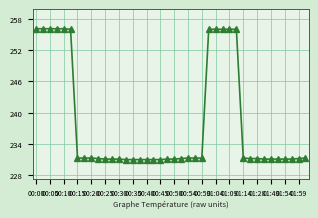

What is the greatest value displayed?

256.1